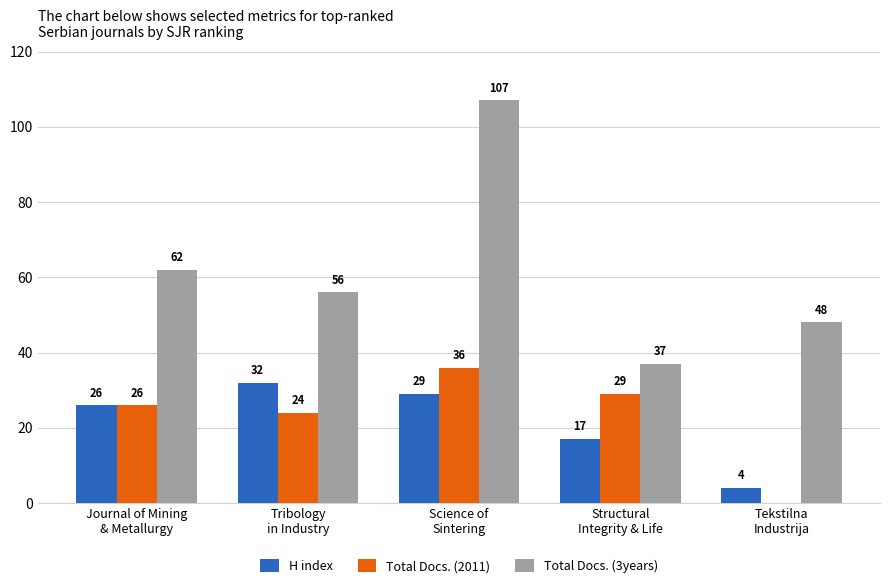

Where is H index nearest to the value 18?

Structural
Integrity & Life